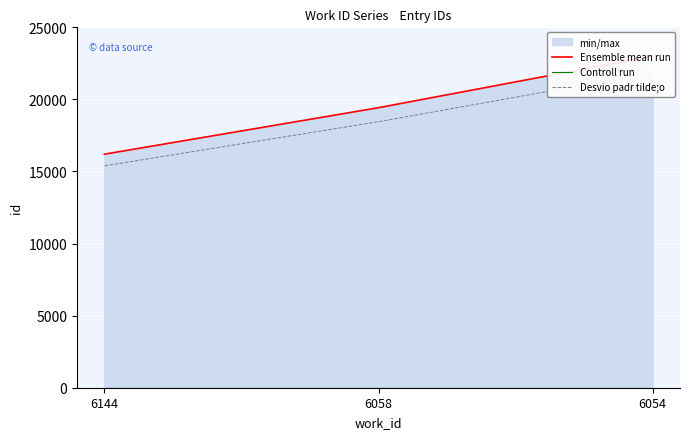

Which series has the widest spread of values?

Ensemble mean run